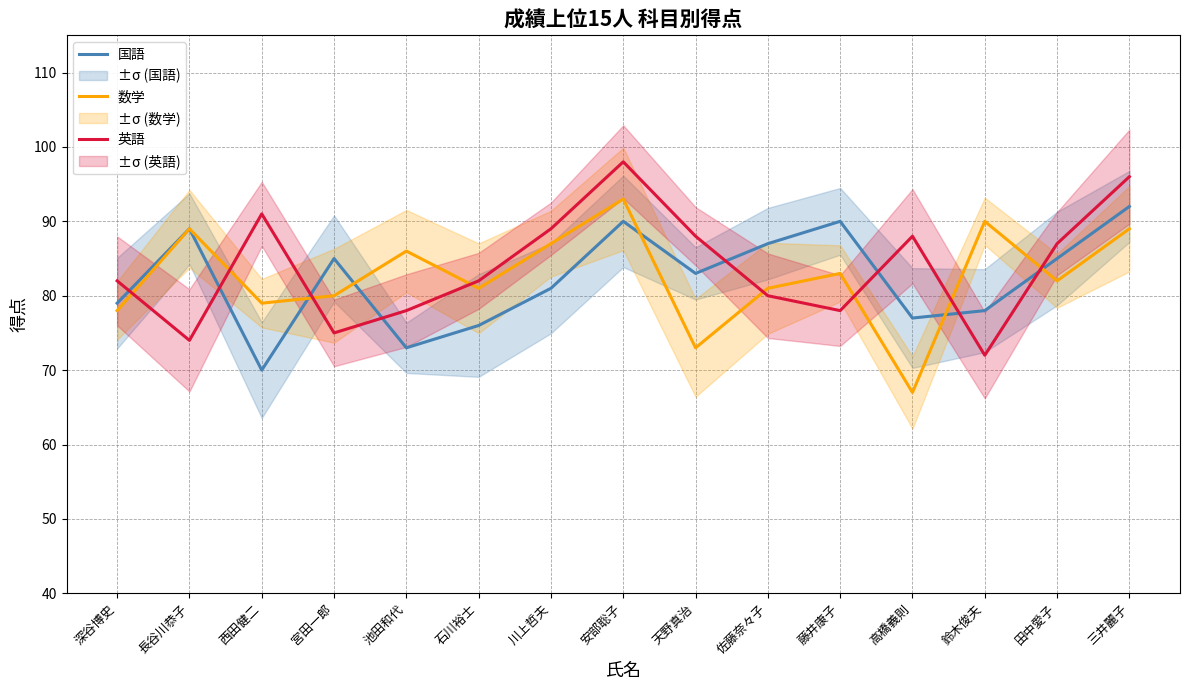

Where is the first local minimum for 国語?

西田健二